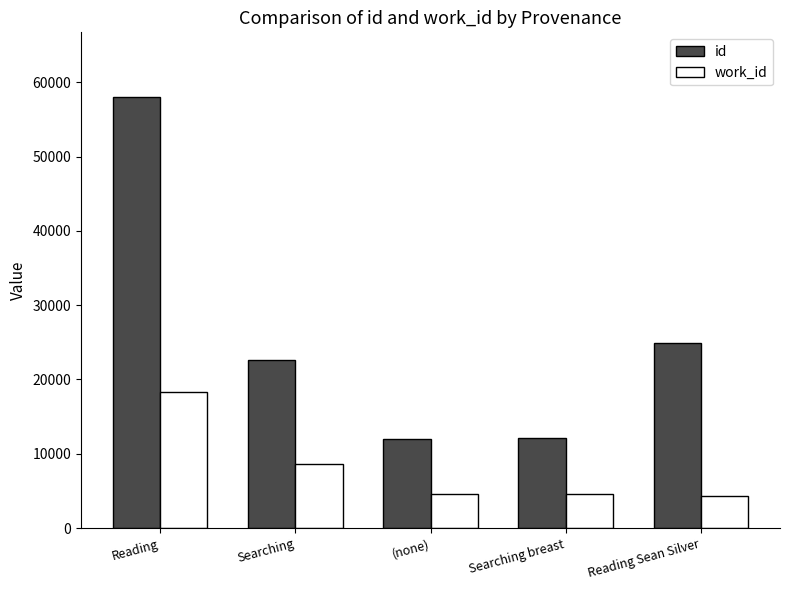

Is the value of work_id at Reading greater than the value of id at Searching?

No